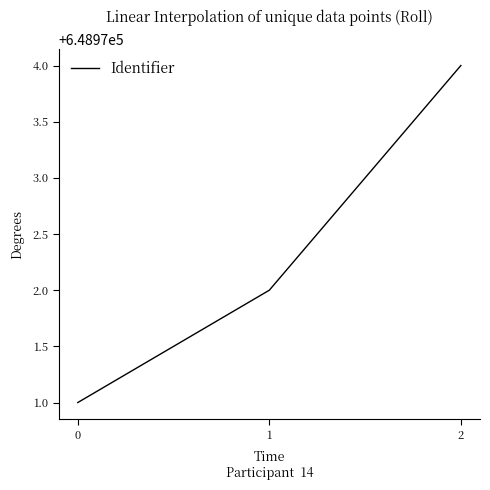

True or false: the data shows 648972 at 1.

True